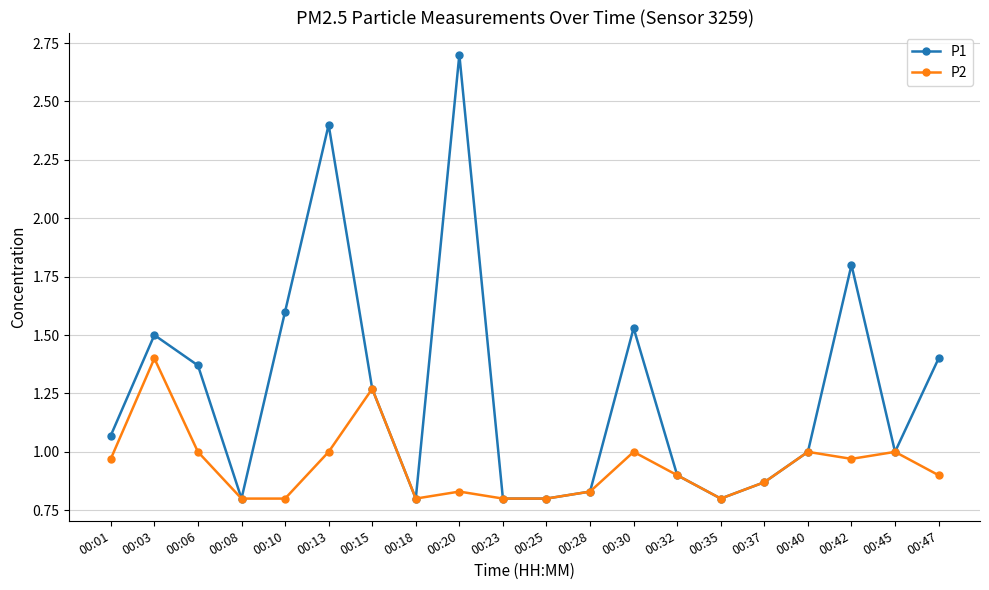

Which category has the highest value in the P2 series?

00:03